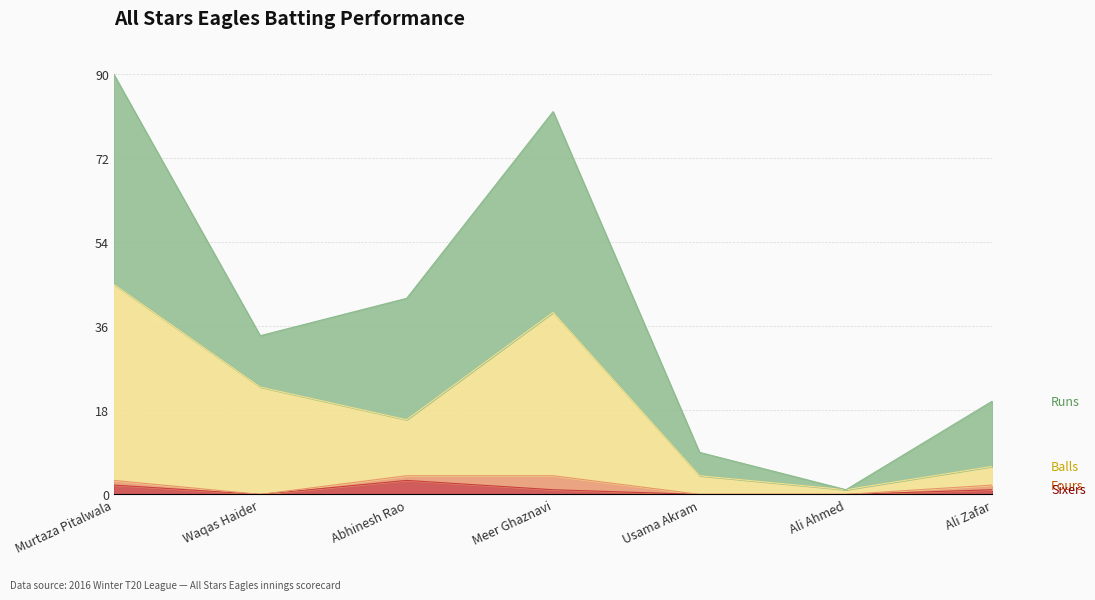

What is the total value across all series at Abhinesh Rao?

42